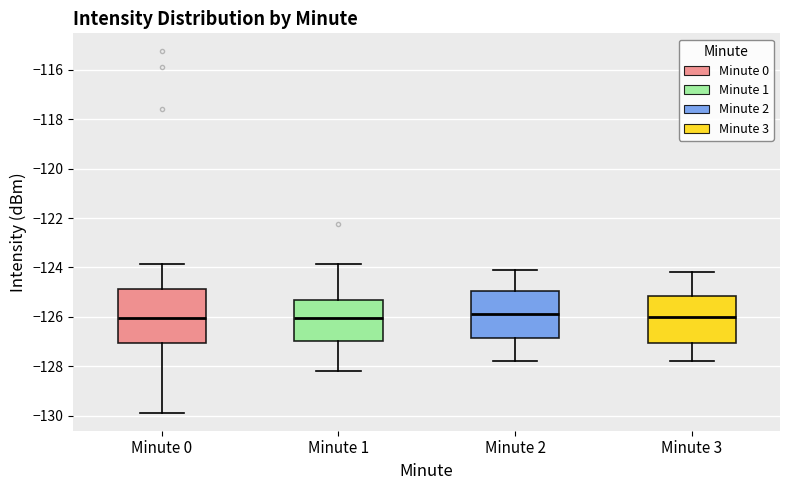

Which box is the tallest, from its lower edge to its upper edge?

Minute 0